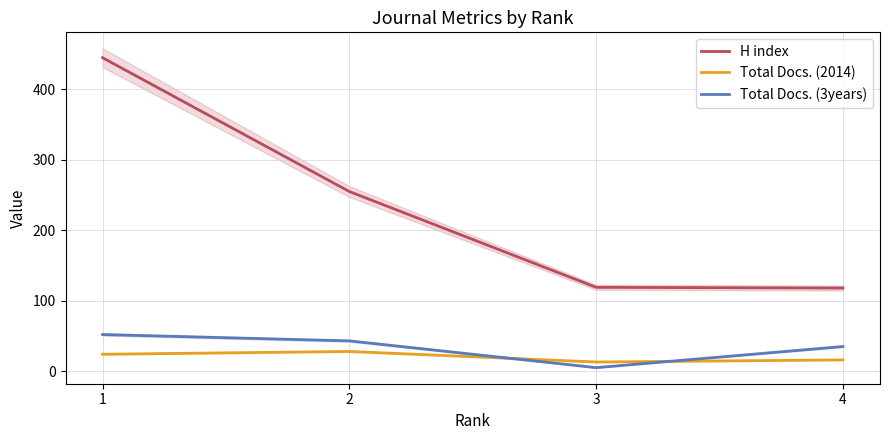

At how many categories does at least one series exceed 234?

2